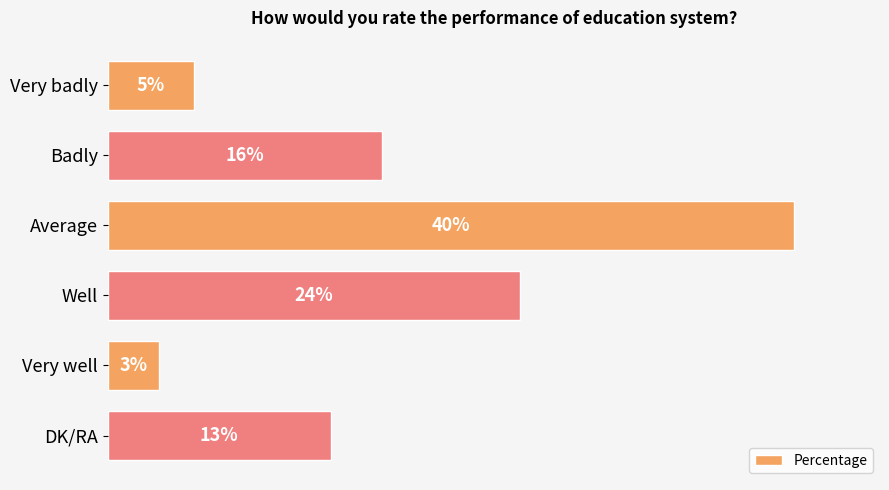

Does the chart contain any negative values?

No